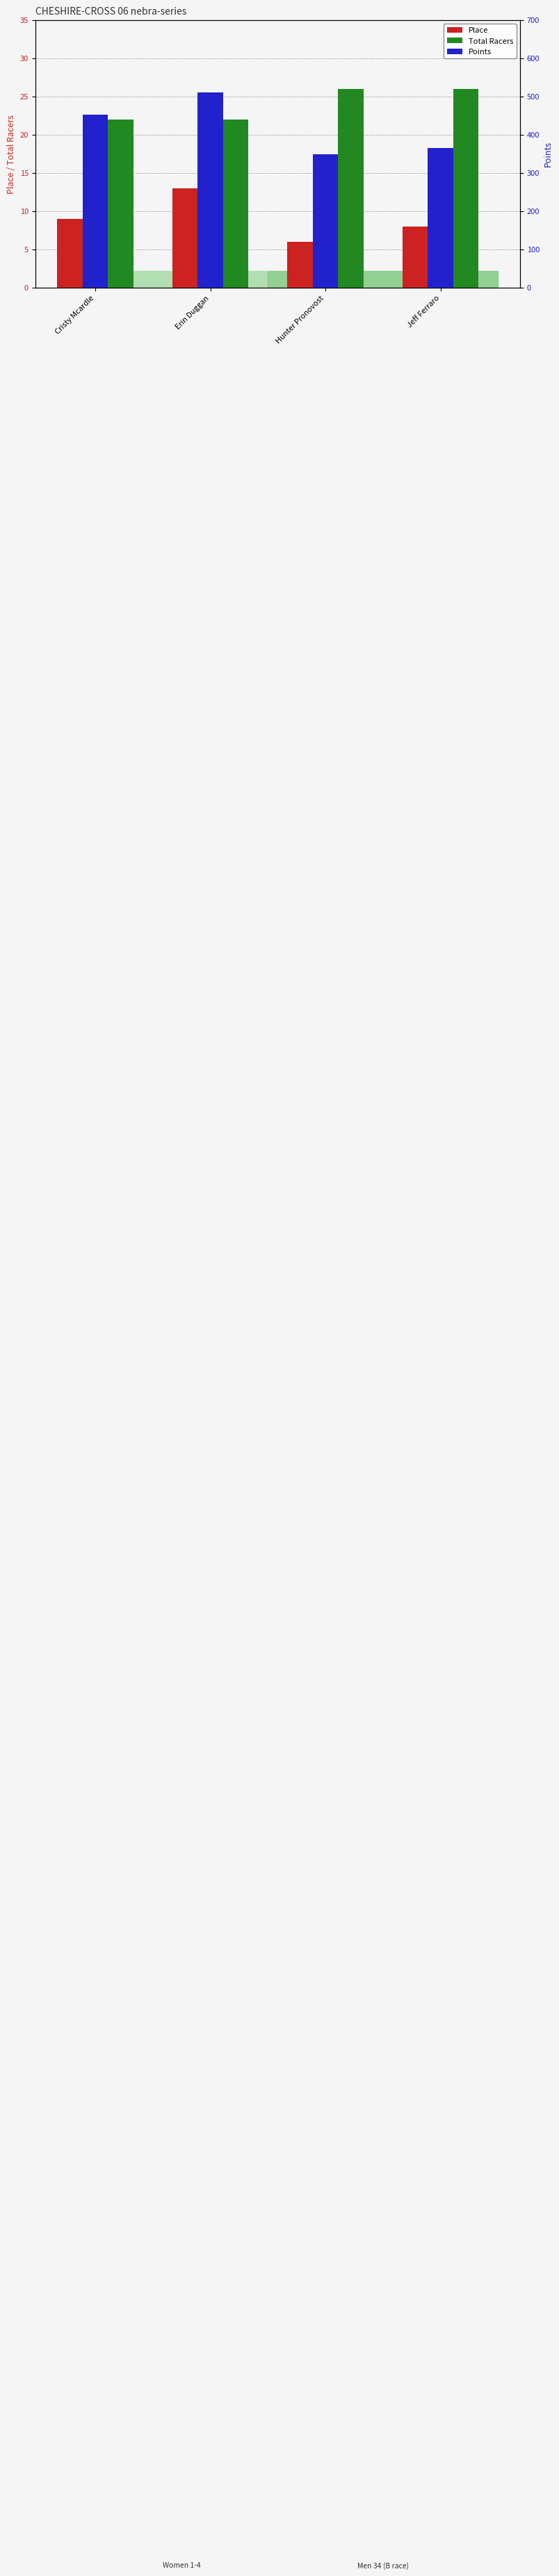

How many bars are there in each group?

3